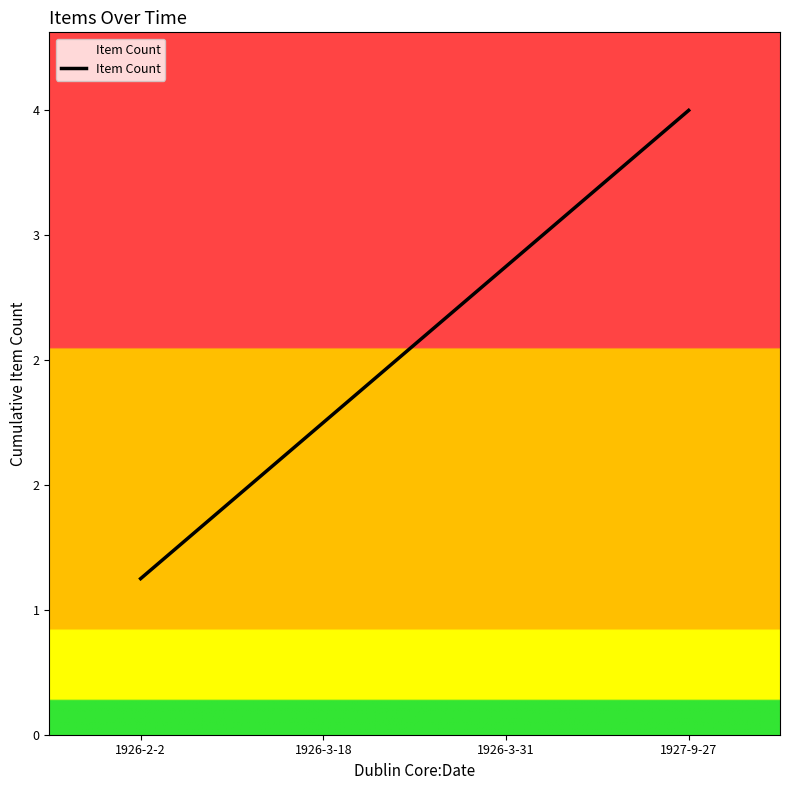

Rank the categories by value from highest to lowest.

1927-9-27, 1926-3-31, 1926-3-18, 1926-2-2